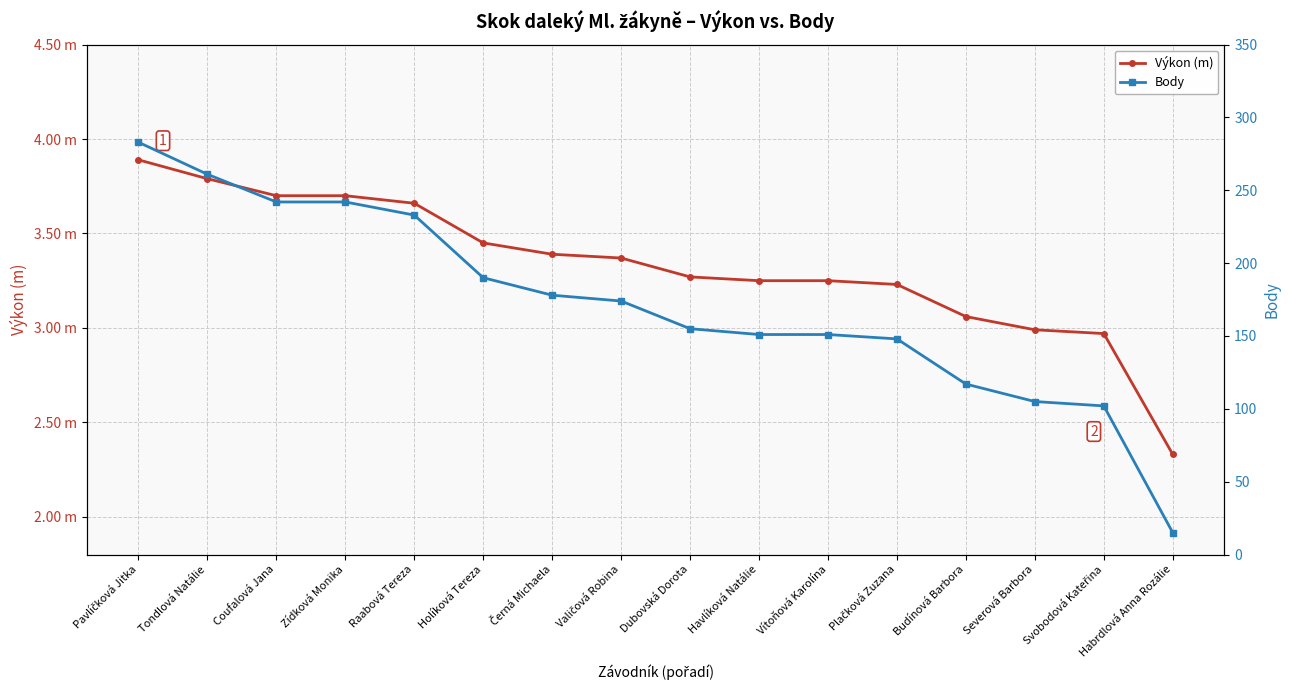

Which series has the largest range (max minus min)?

Body